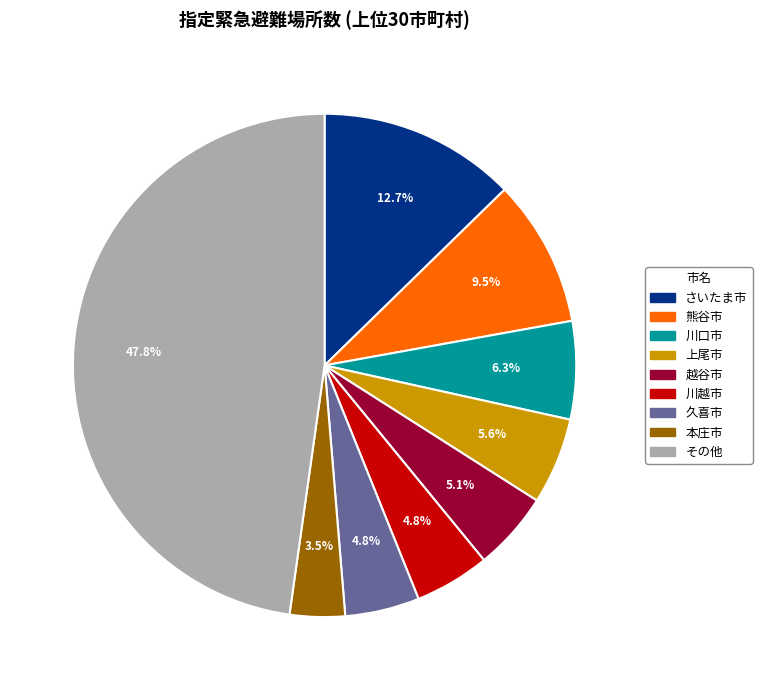

Is there any slice that represents more than half of the pie?

No